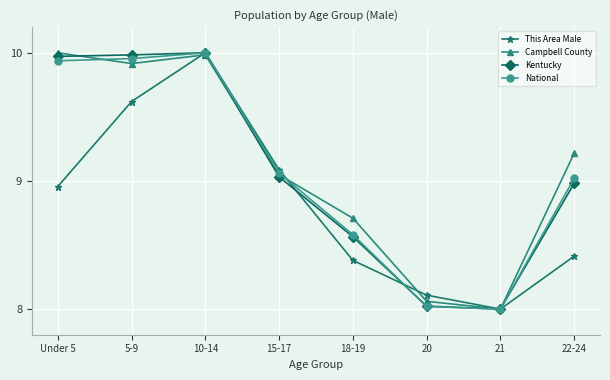

What is the value of the This Area Male point at the 8th from the left?

8.4